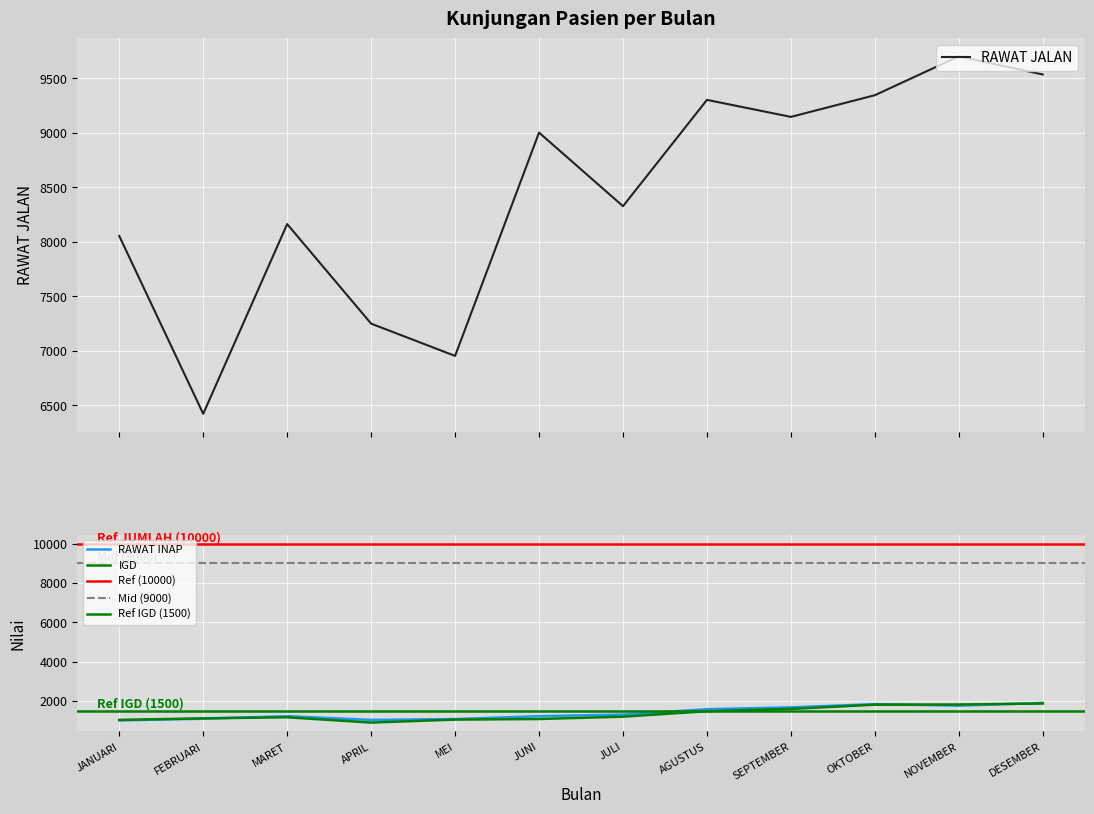

Count the number of data series in this chart.

3